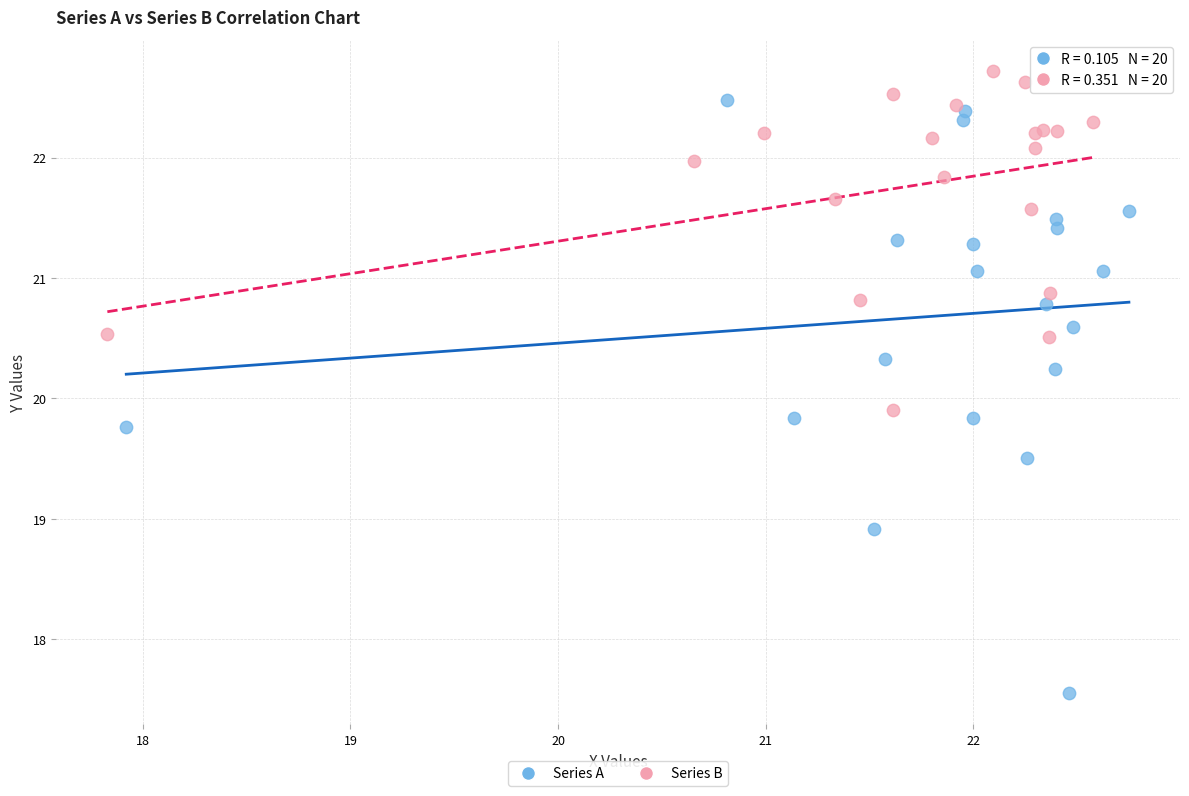

Which series reaches the maximum Y coordinate?

Series B